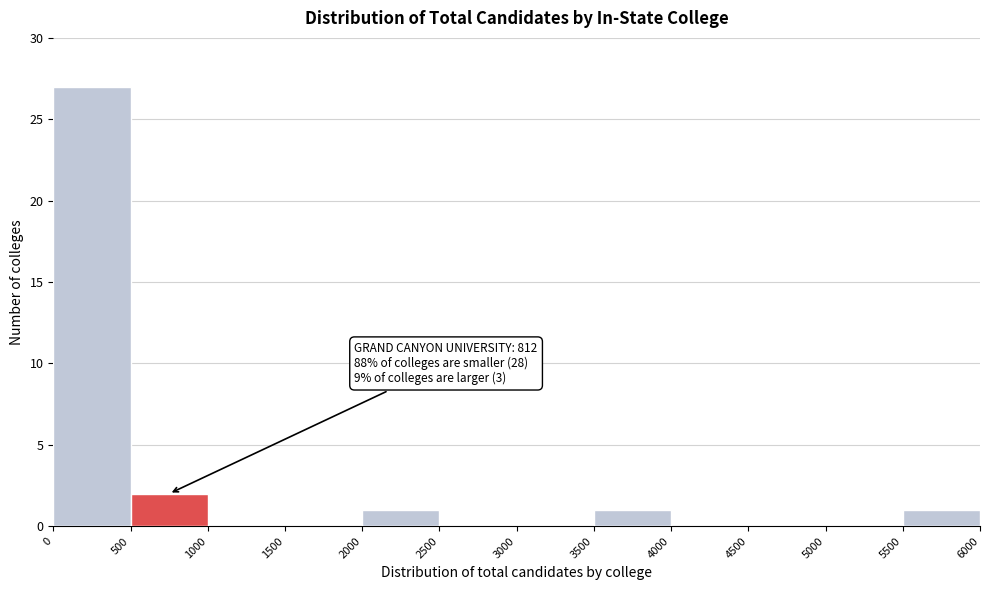

Which range on the x-axis has the tallest bar?

0 to 500